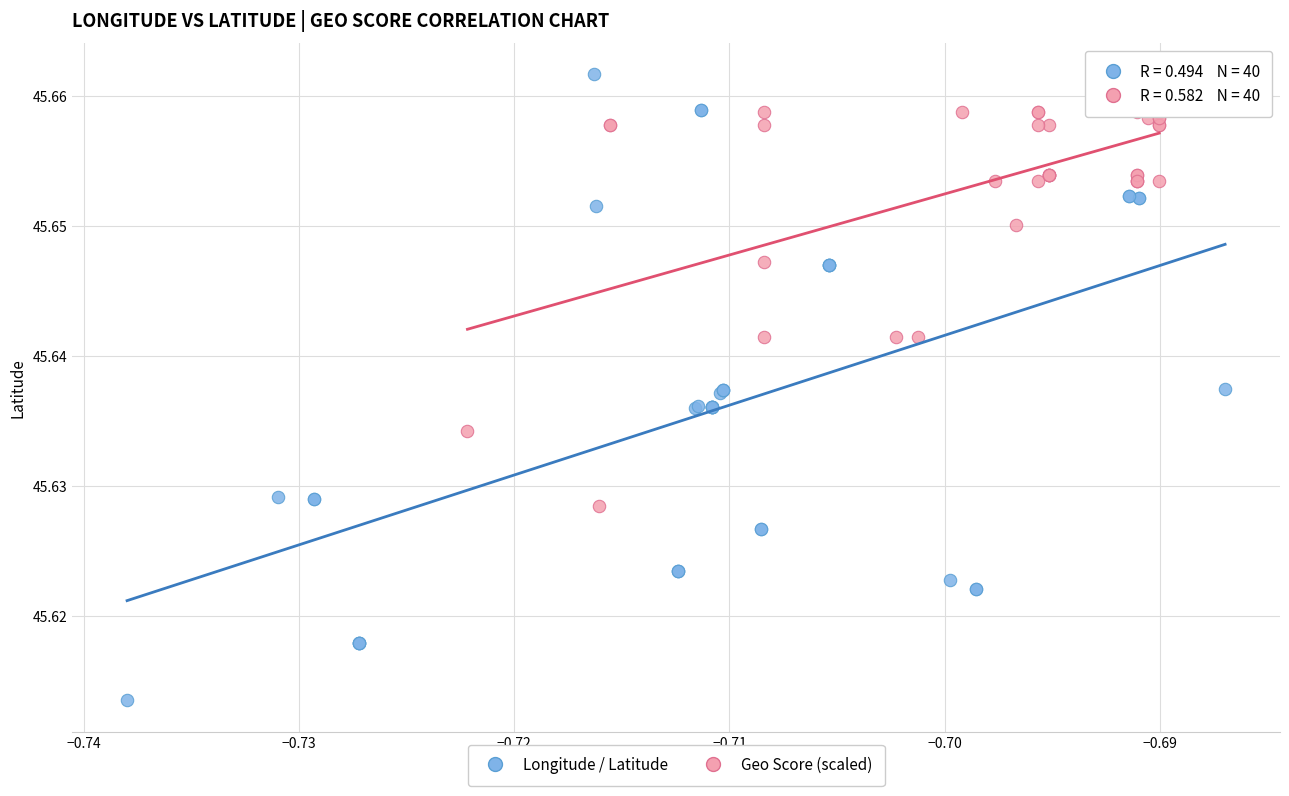

What are all the series names shown in the legend?

Longitude / Latitude, Geo Score (scaled)